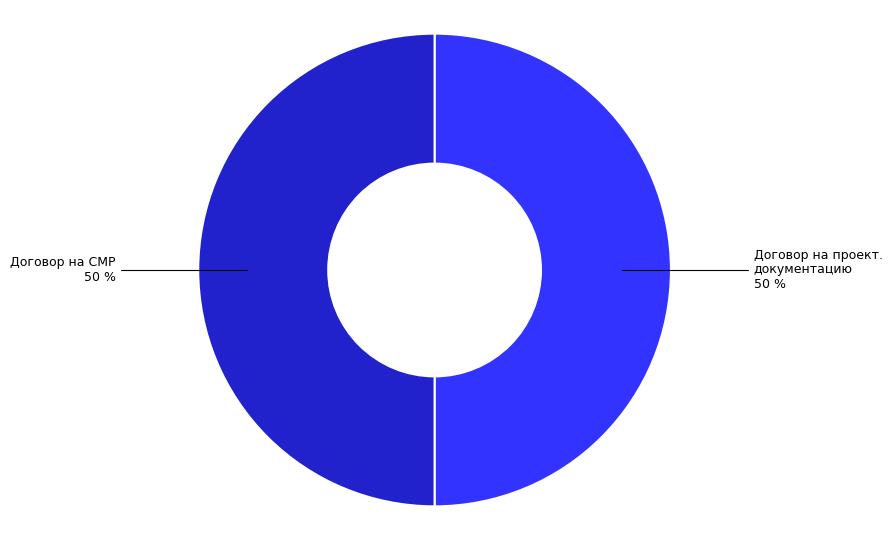

How many slices are in this pie chart?

2